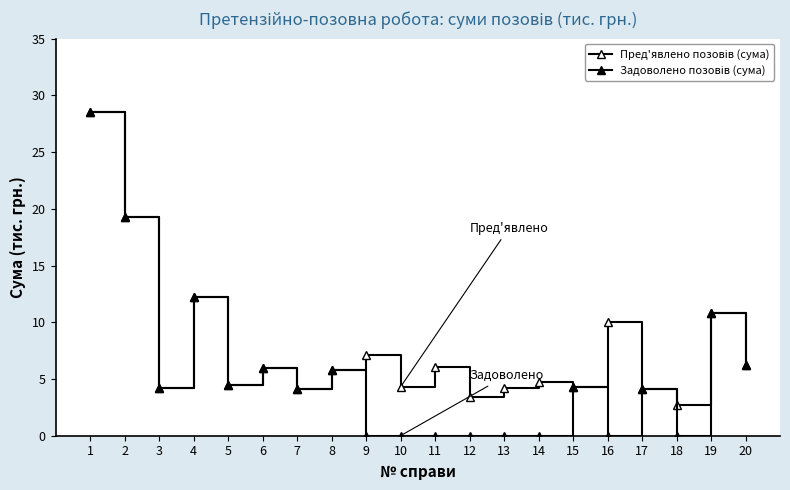

True or false: Пред'явлено позовів (сума) and Задоволено позовів (сума) intersect in this chart.

False